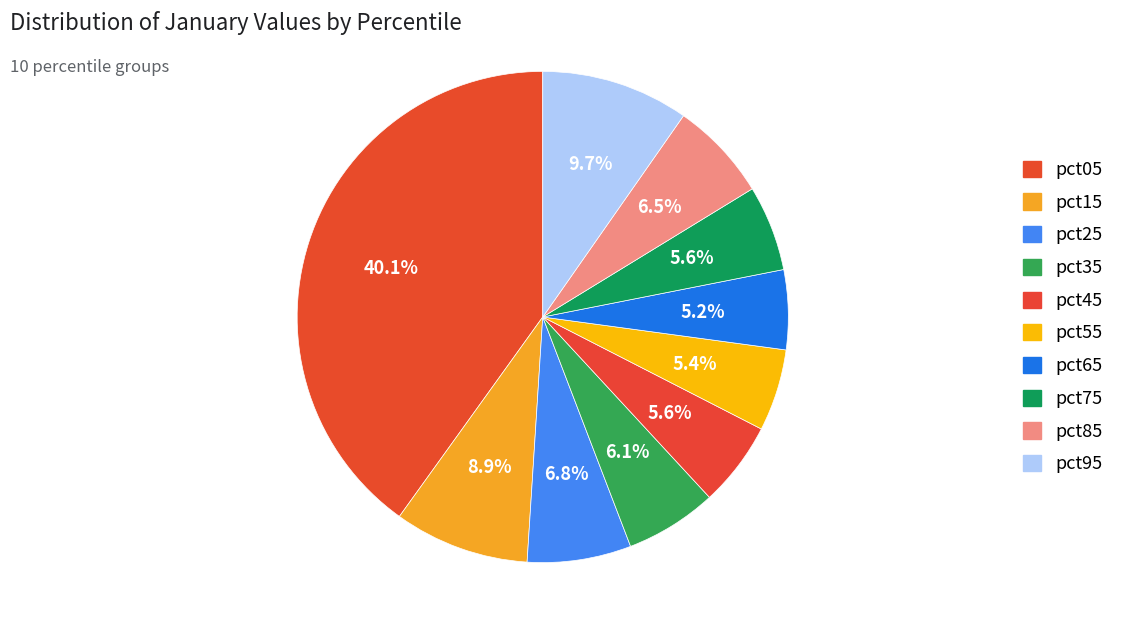

Count the number of slices in the pie.

10